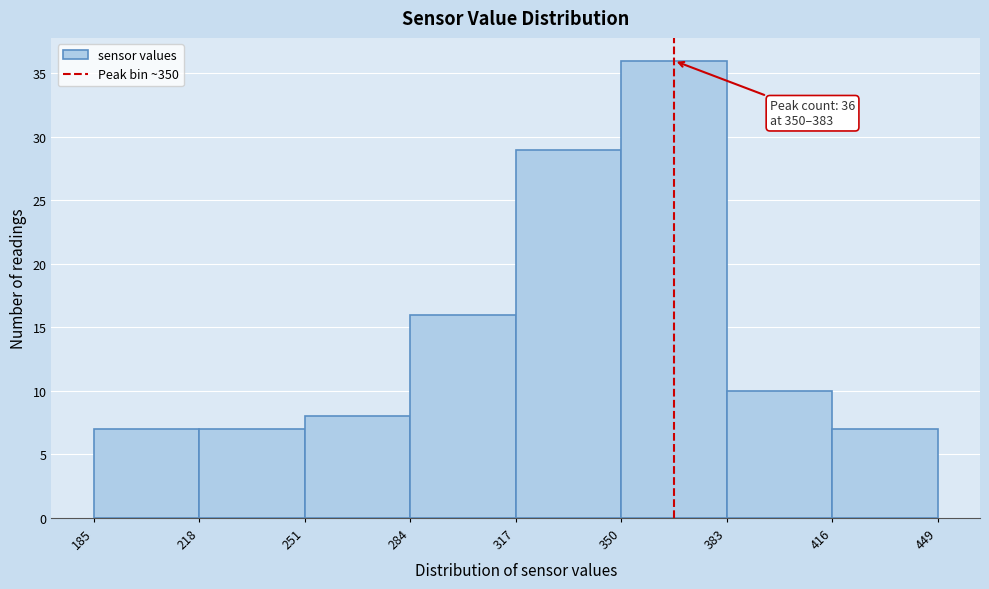

Over which range of the x-axis is the bar tallest?

350 to 383